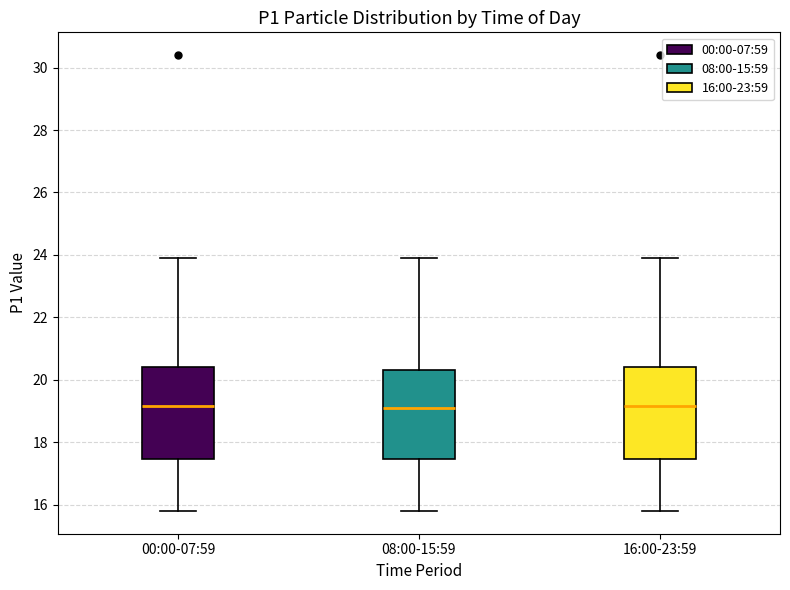

Reading left to right, read every box against the y-axis: the position of its median line, the range the box covers, and the ends of its whiskers. The values are not printed on the chart, so give them approximately, as read against the axis.

00:00-07:59: median 19.2, box 17.4 to 20.4, whiskers 15.8 to 24.0
08:00-15:59: median 19.2, box 17.4 to 20.4, whiskers 15.8 to 24.0
16:00-23:59: median 19.2, box 17.4 to 20.4, whiskers 15.8 to 24.0